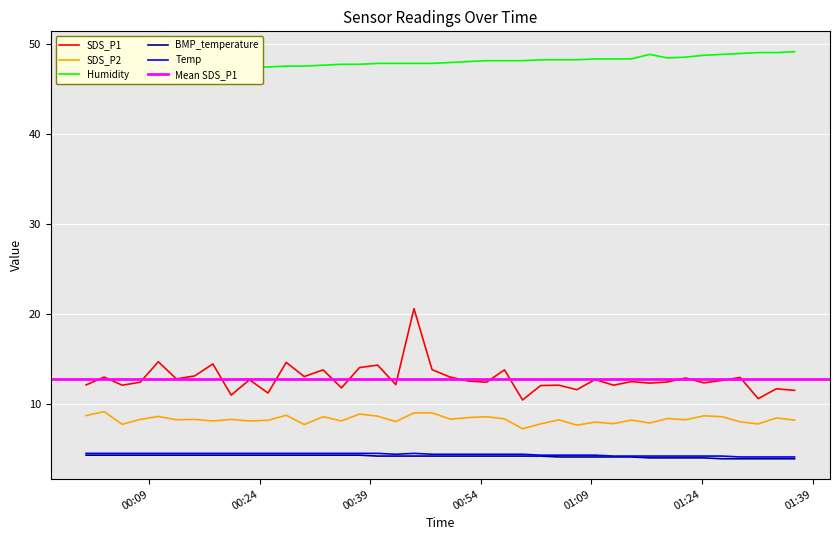

What is the maximum value for SDS_P2?

9.1